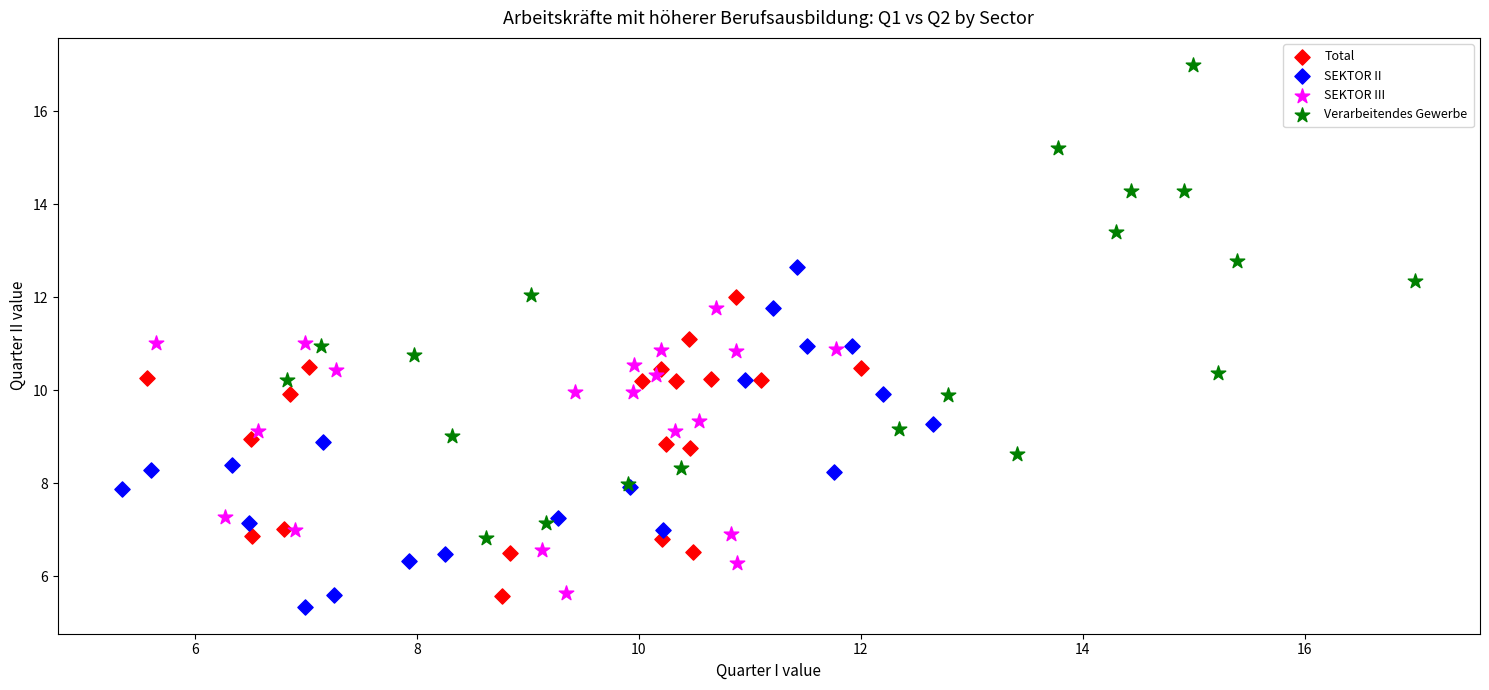

Which series reaches the maximum Y coordinate?

Verarbeitendes Gewerbe